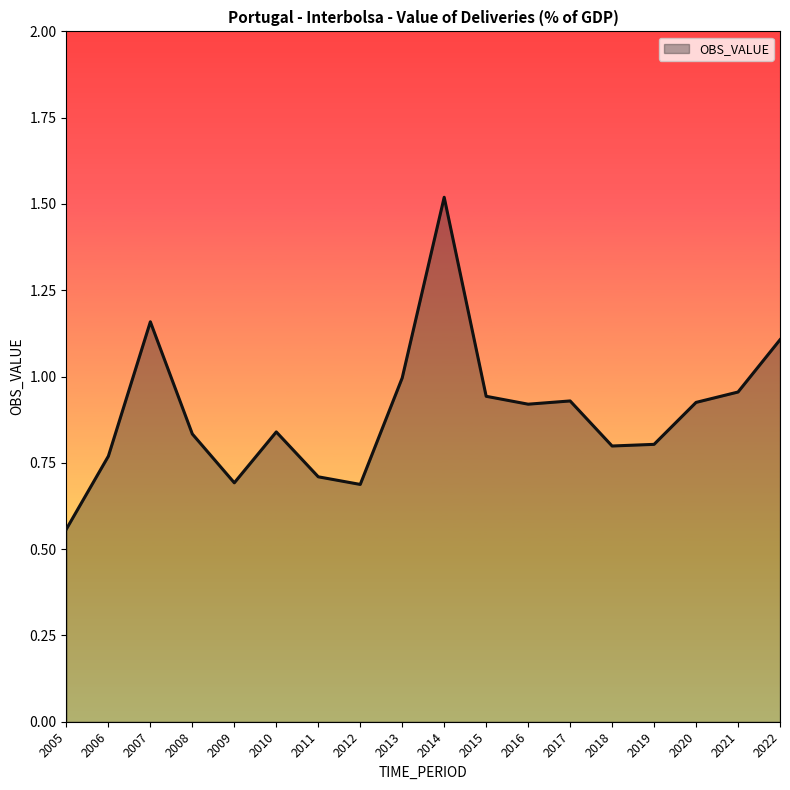

How many series are shown in this chart?

1